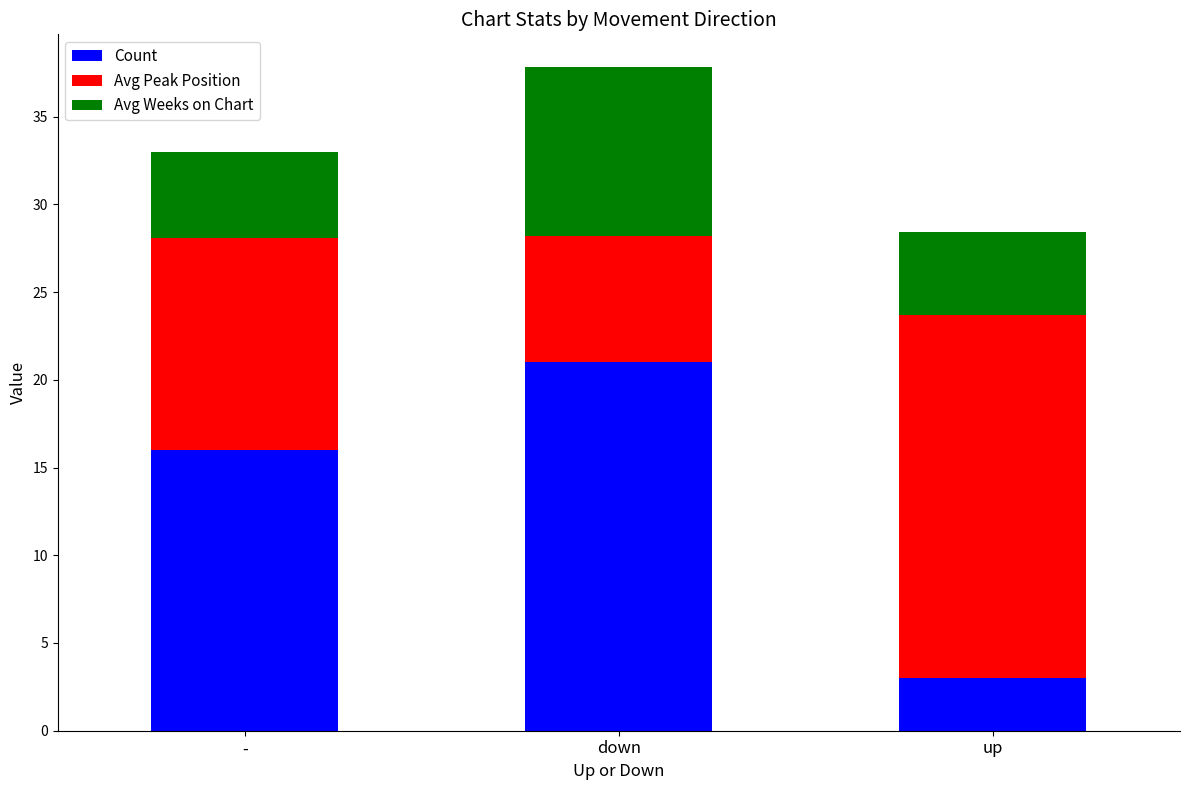

What is the average value of the Count series?

13.3